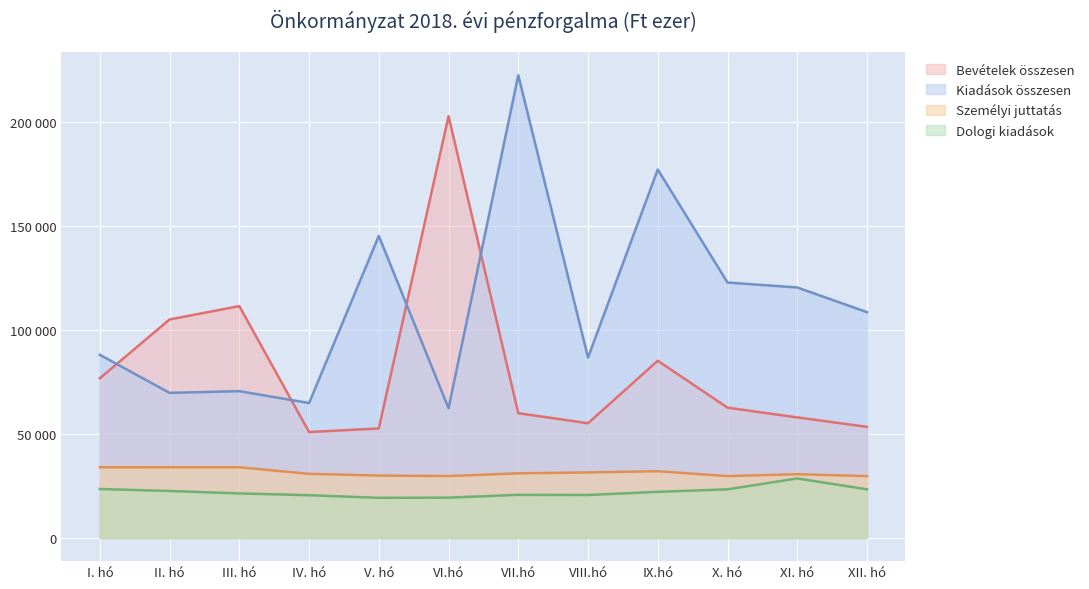

At which label does Bevételek összesen first exceed 62589?

I. hó